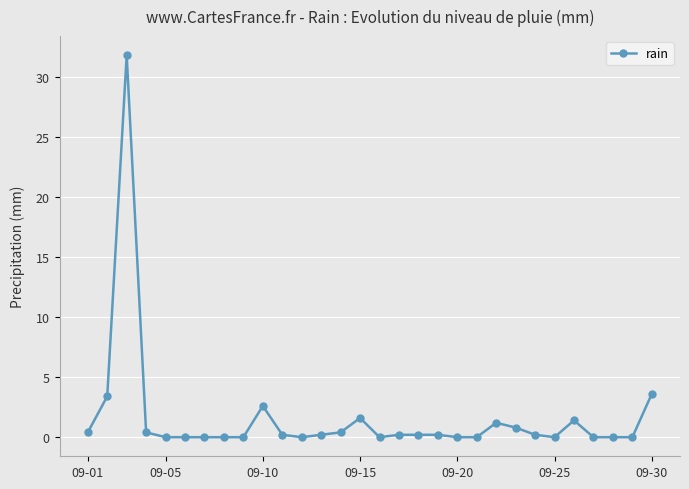

True or false: the data has more than 2 interior local peaks.

True